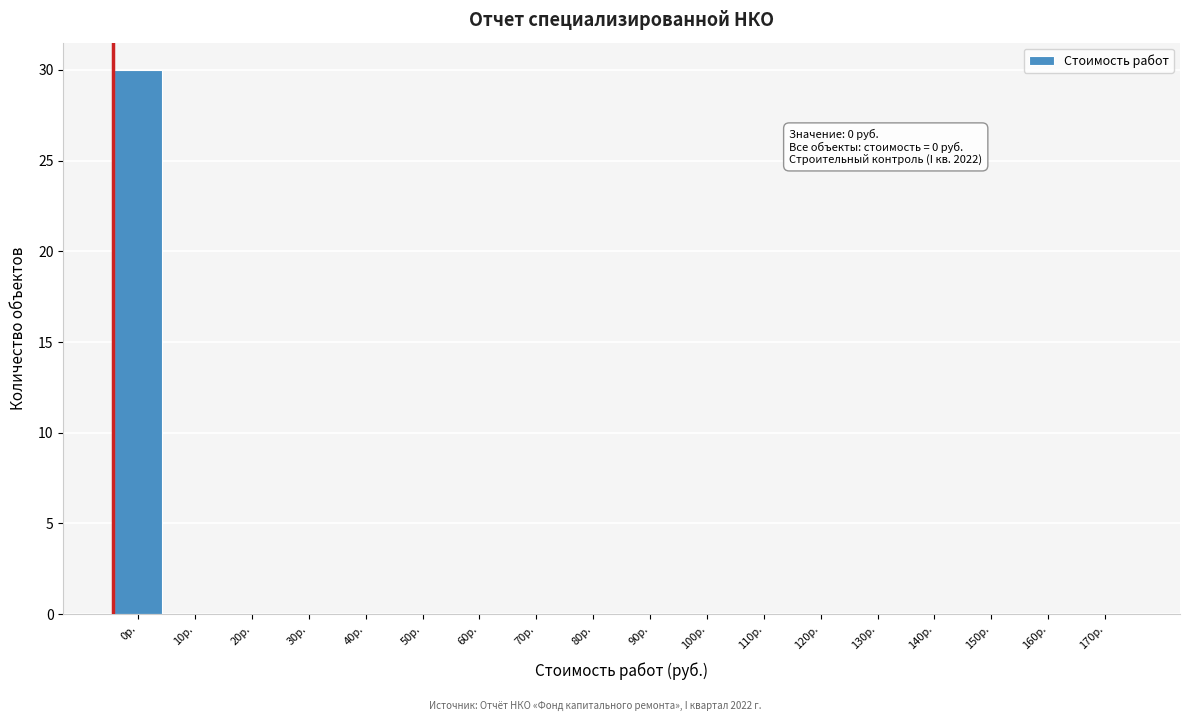

Reading right to left, transcribe all the data shown in this chart.

170р.=0	160р.=0	150р.=0	140р.=0	130р.=0	120р.=0	110р.=0	100р.=0	90р.=0	80р.=0	70р.=0	60р.=0	50р.=0	40р.=0	30р.=0	20р.=0	10р.=0	0р.=30